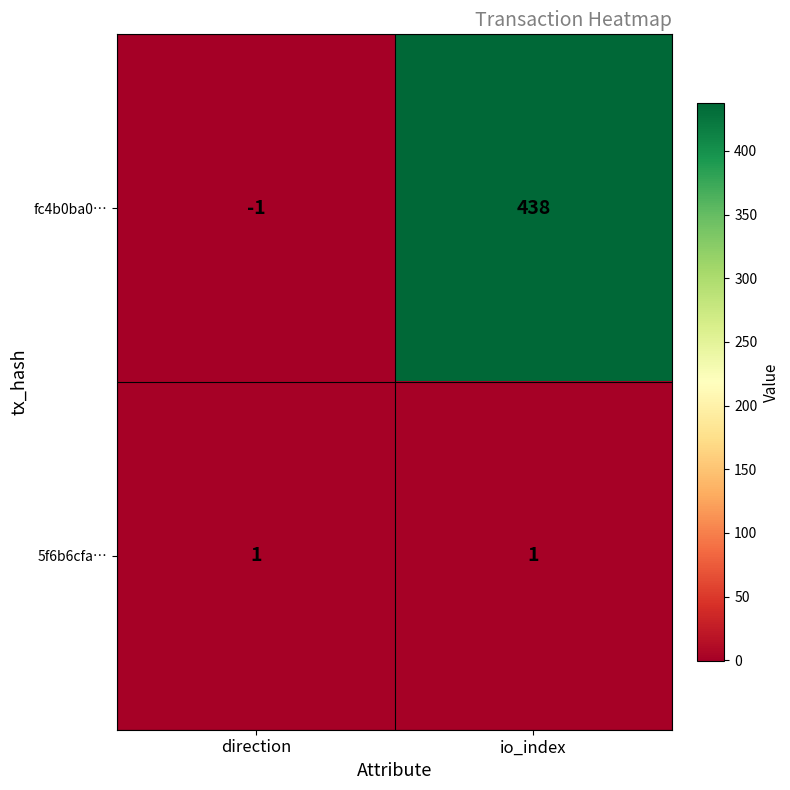

What is the sum of the fc4b0ba0… values at io_index and direction?

437